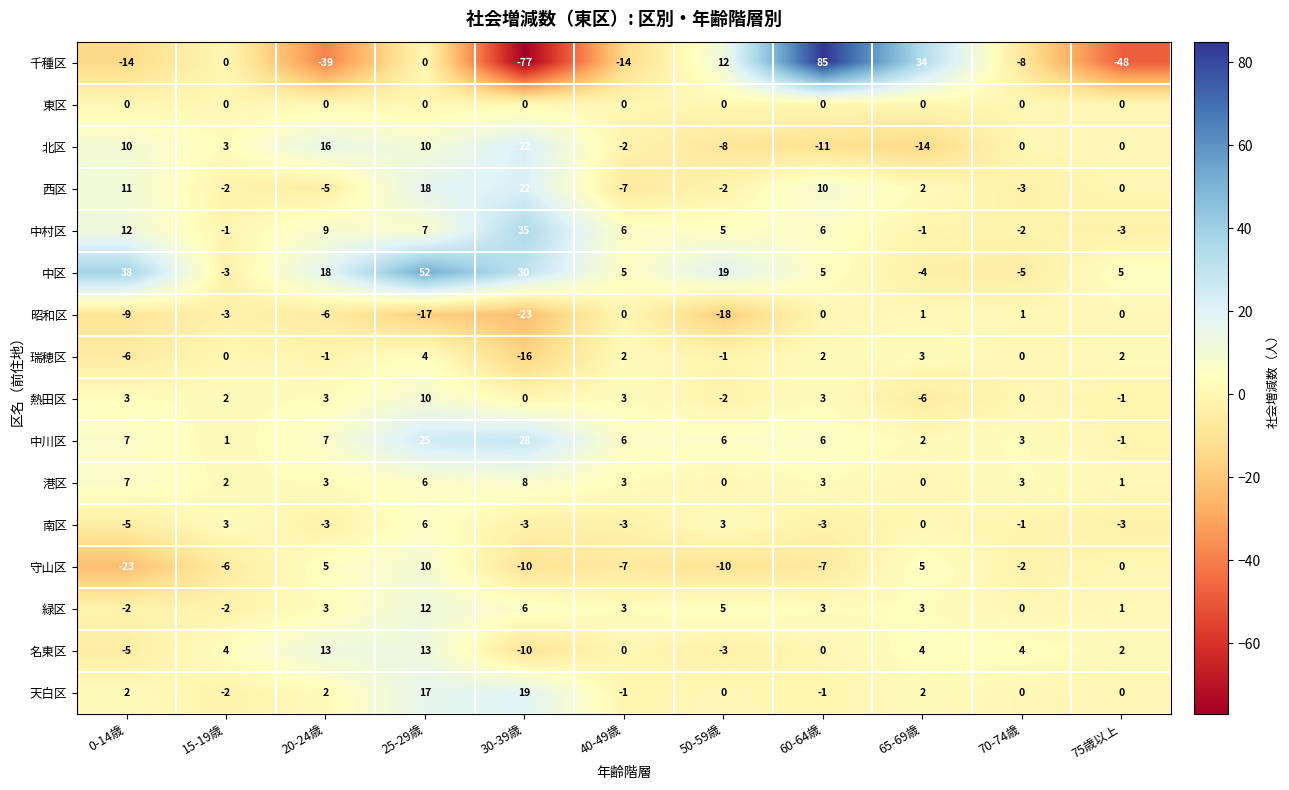

What is the total value across all series at 60-64歳?

101